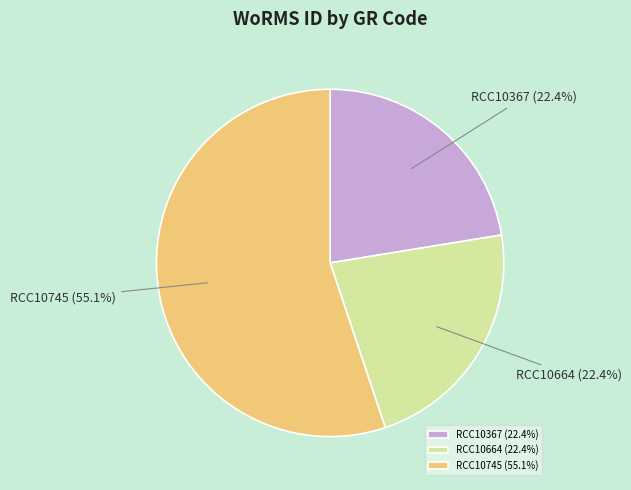

To the nearest percent, what is the difference between the largest and smallest slice percentages?

33%